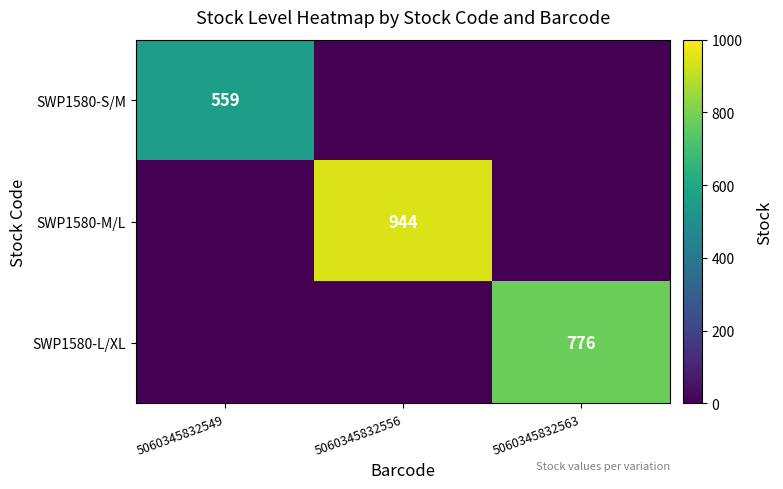

What is the maximum value shown in the chart?

944